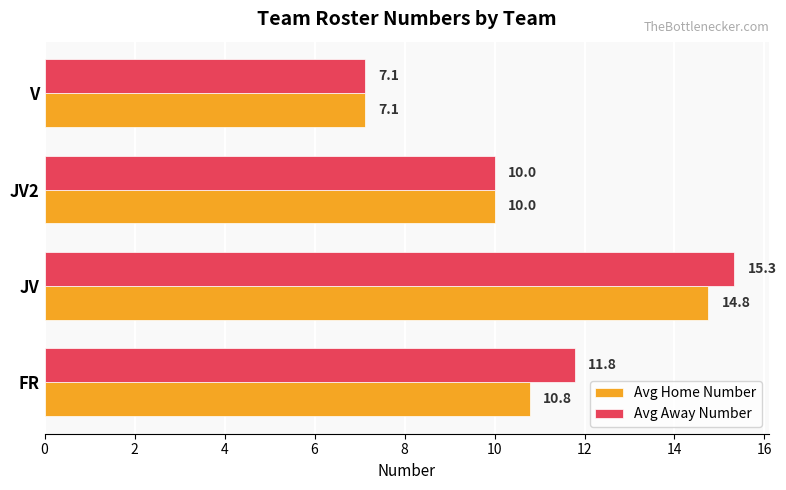

At how many categories does at least one series exceed 7?

4